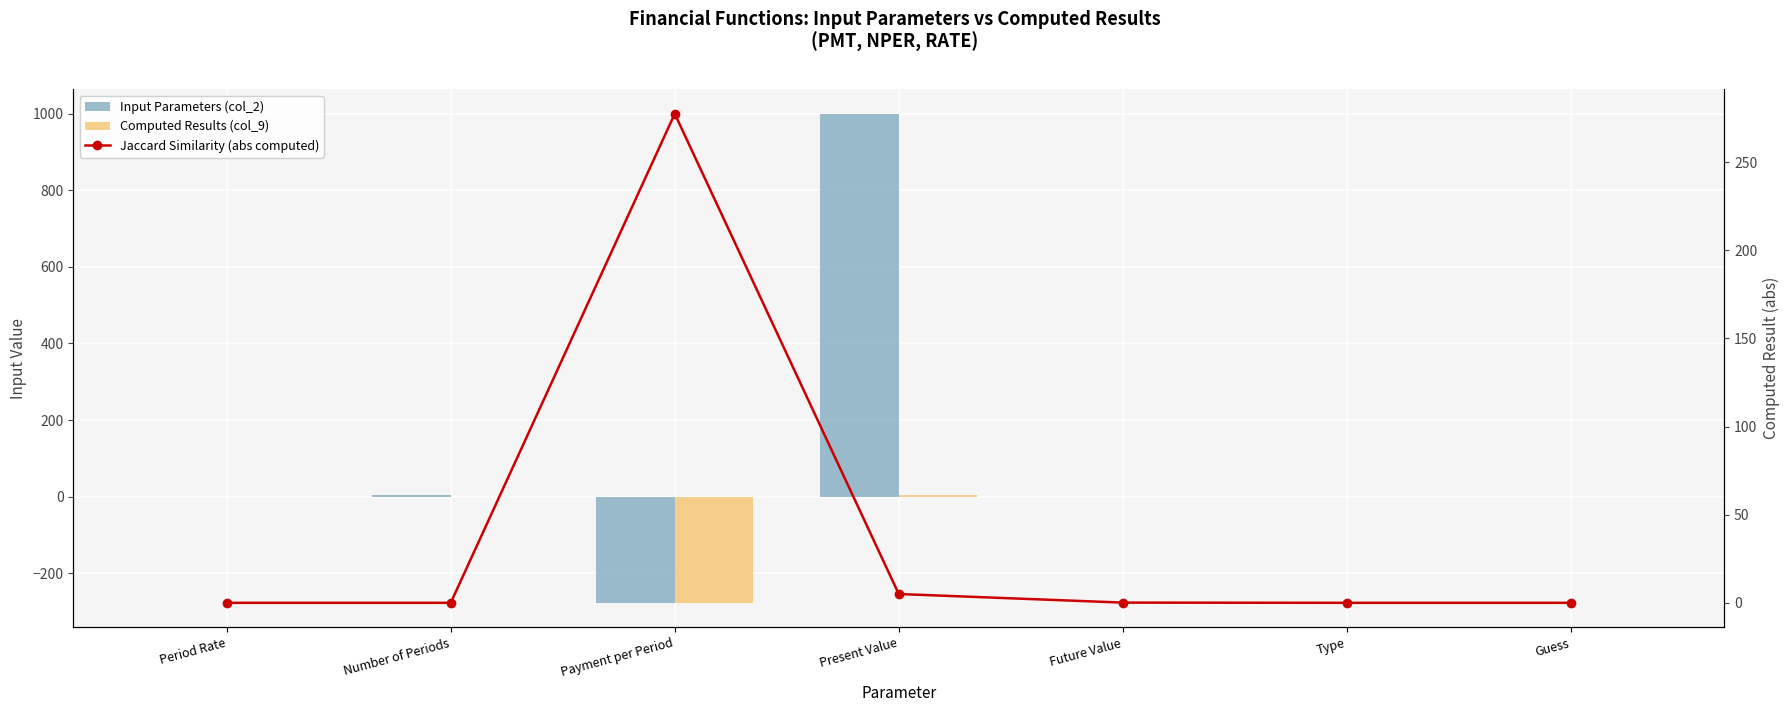

What is the label of the 6th bar from the left?

Type